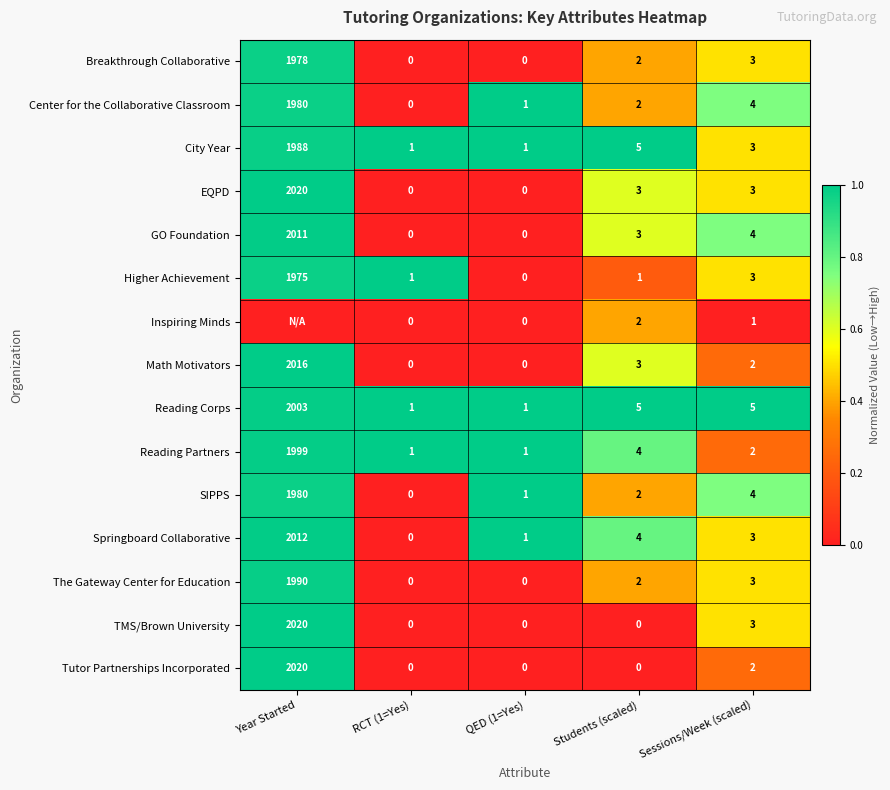

The EQPD series shows 2020 at Year Started. True or false?

True